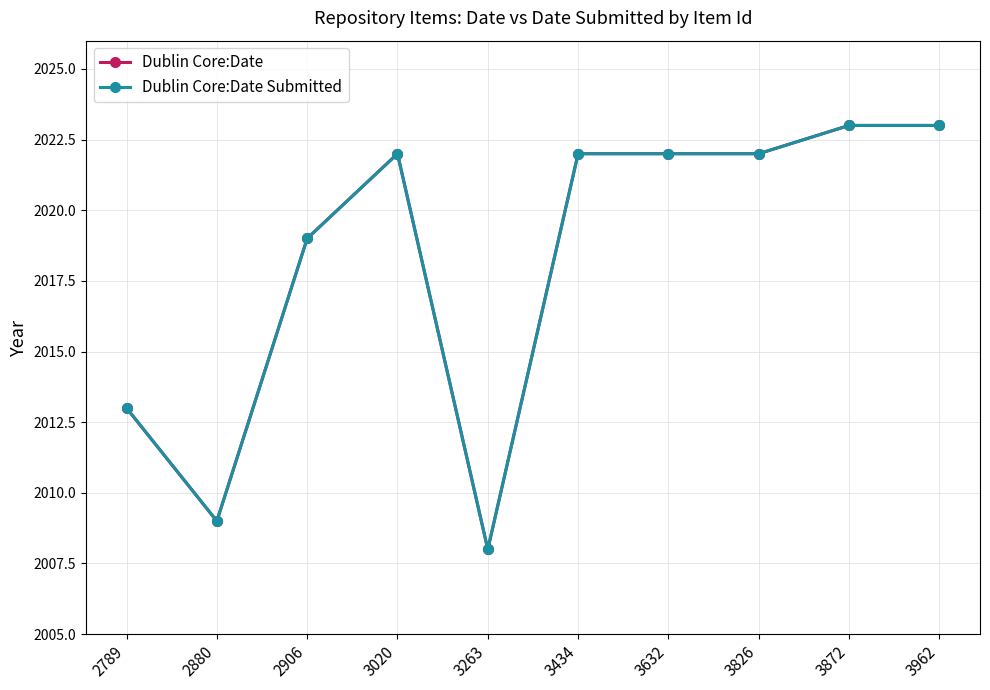

What is the difference between the maximum and minimum values in the Dublin Core:Date Submitted series?

15